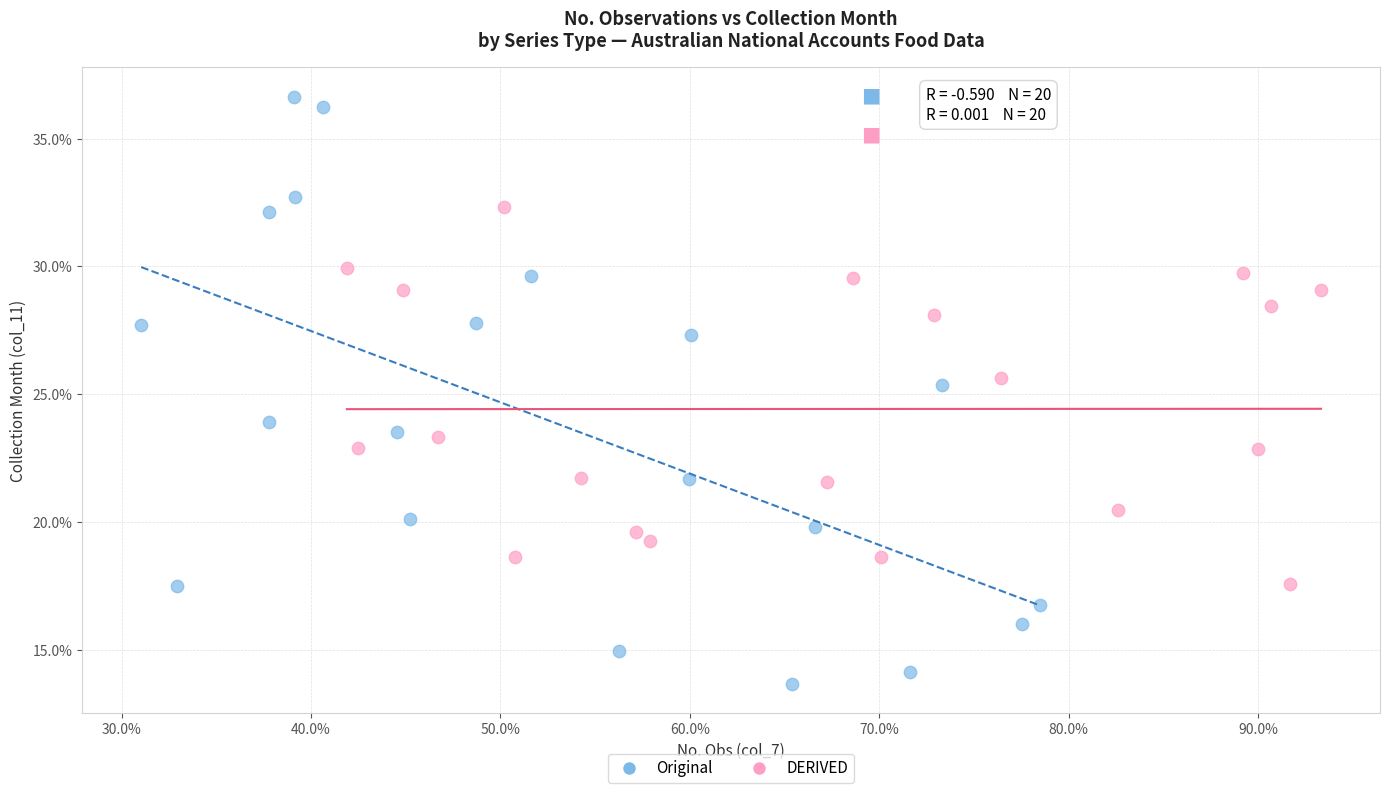

Which series contains the highest Y value?

Original